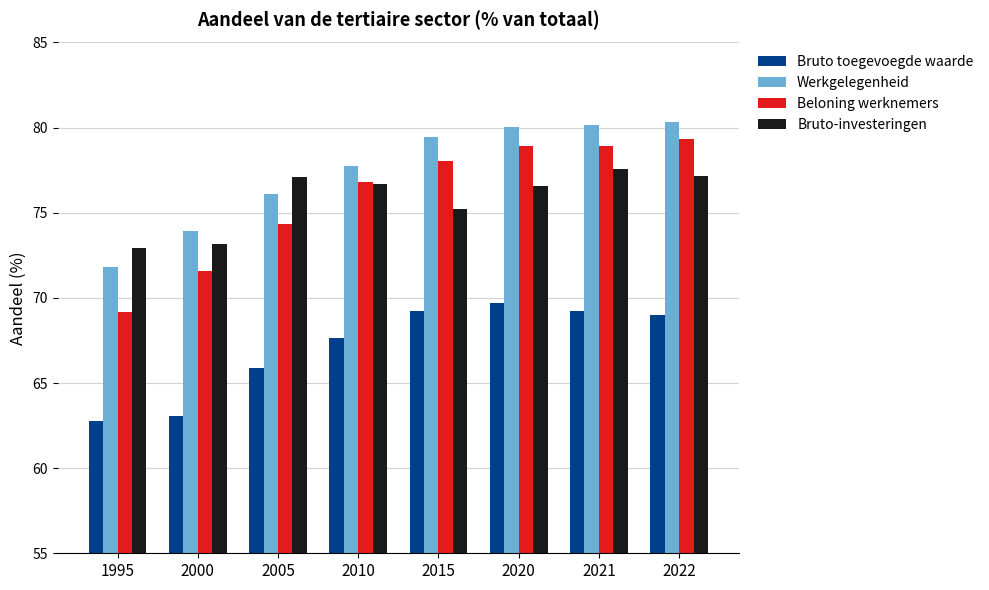

How many data points does each series have?

8